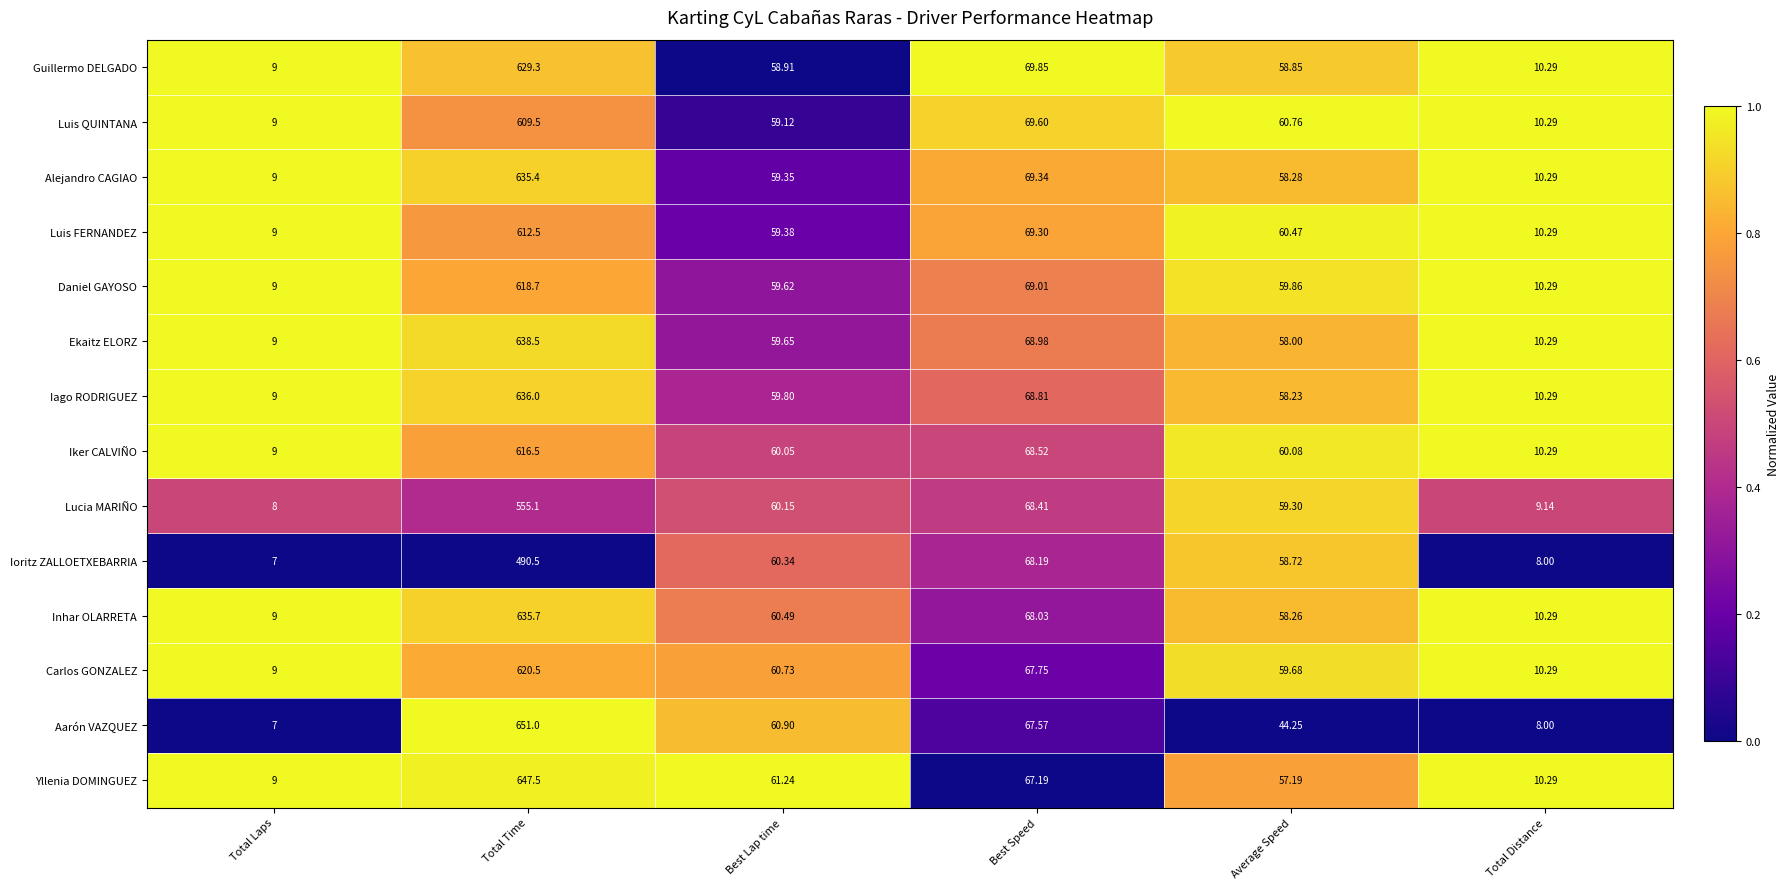

What is the difference between the highest and lowest values at Best Speed?

2.7